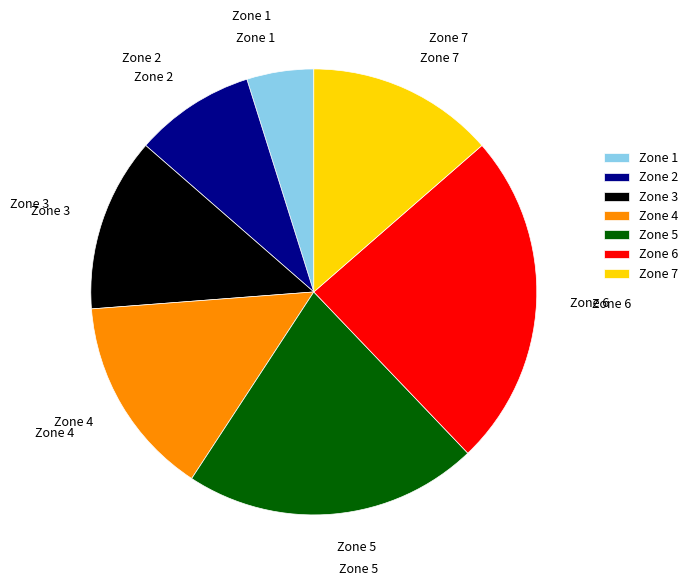

Between Zone 7 and Zone 1, which is larger?

Zone 7